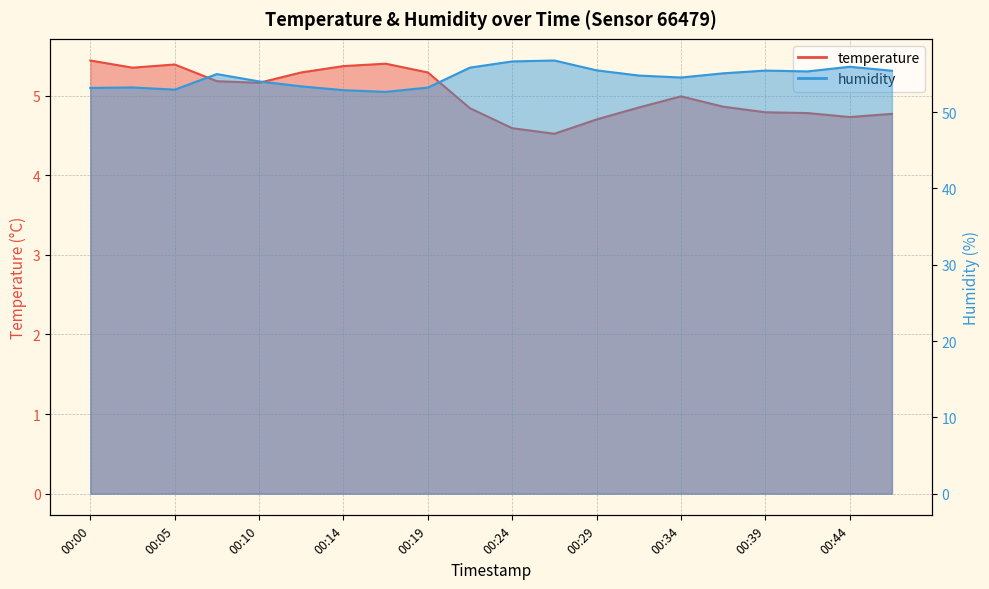

Where does the humidity series first go above 54?

00:07